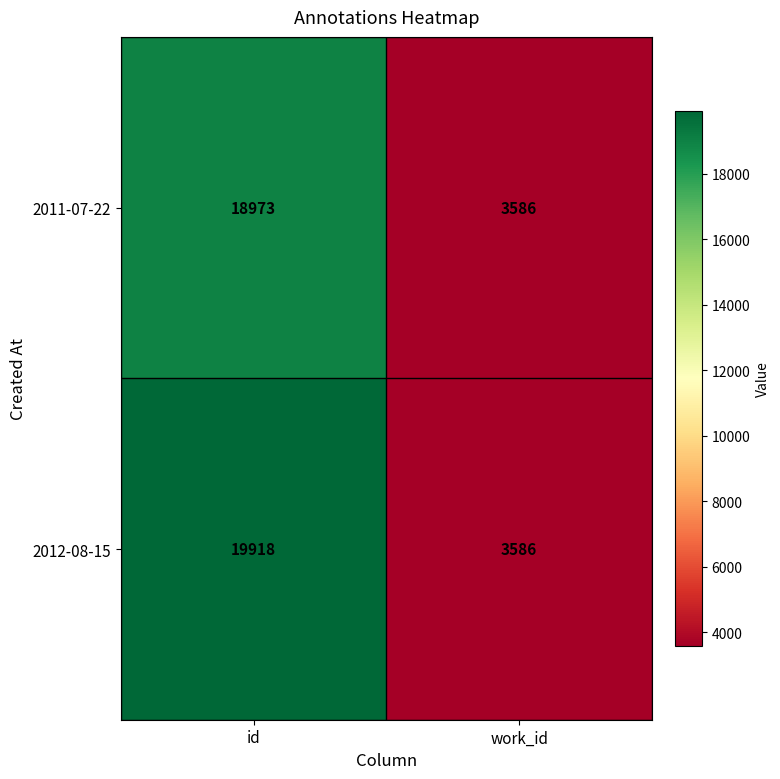

Which series has the widest spread of values?

2012-08-15